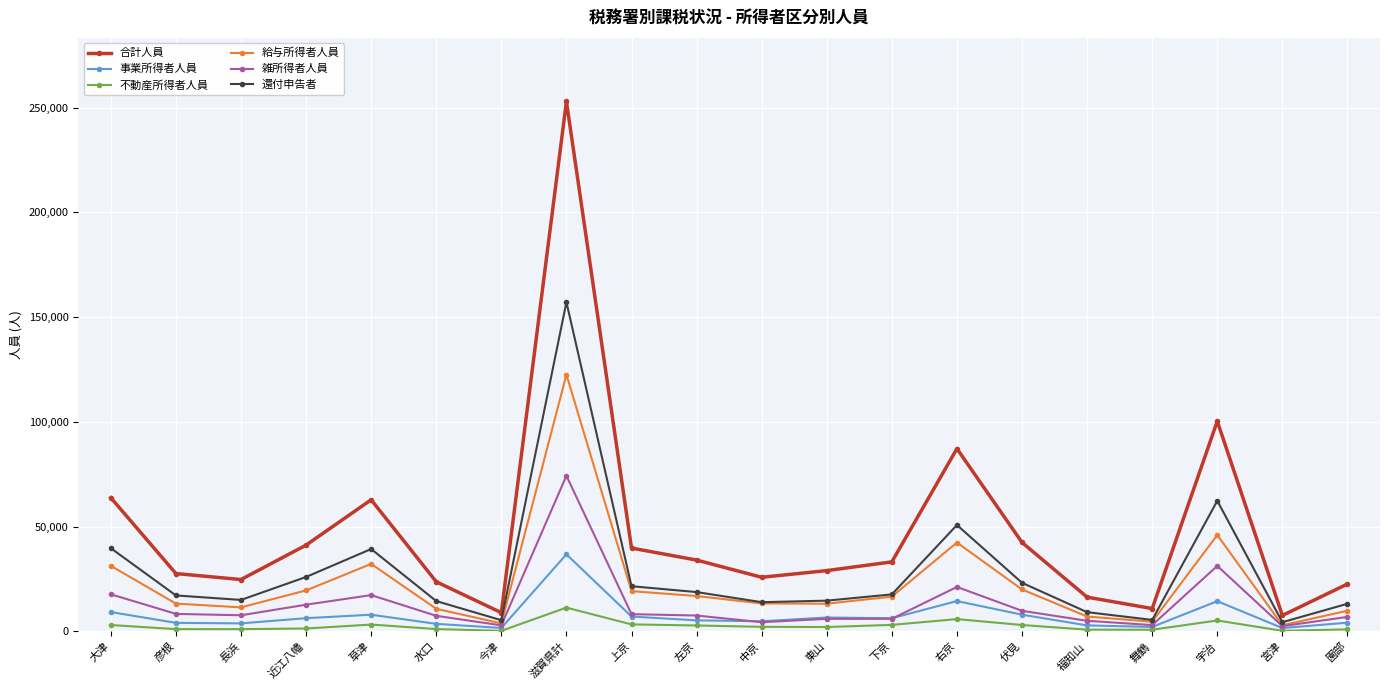

What position from the right is 彦根?

19